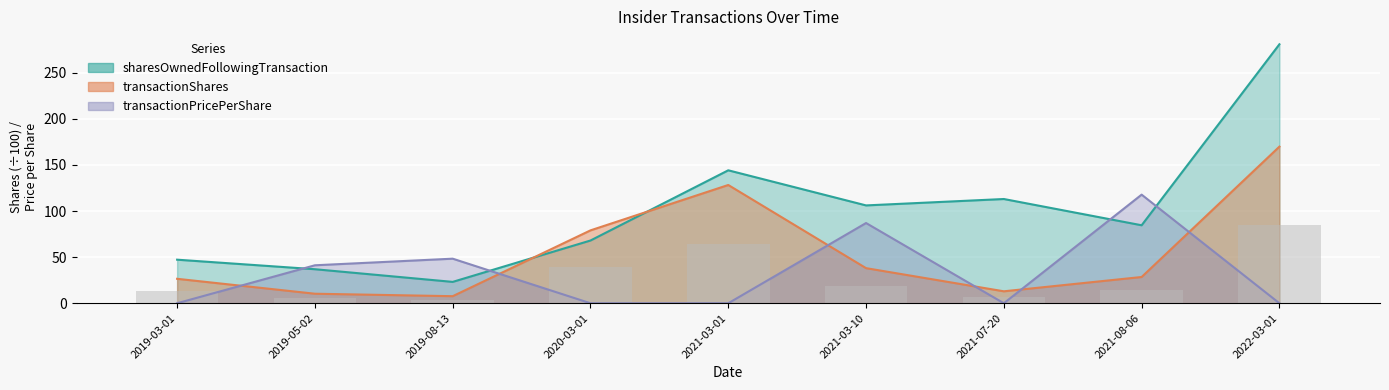

Which series has the largest range (max minus min)?

sharesOwnedFollowingTransaction